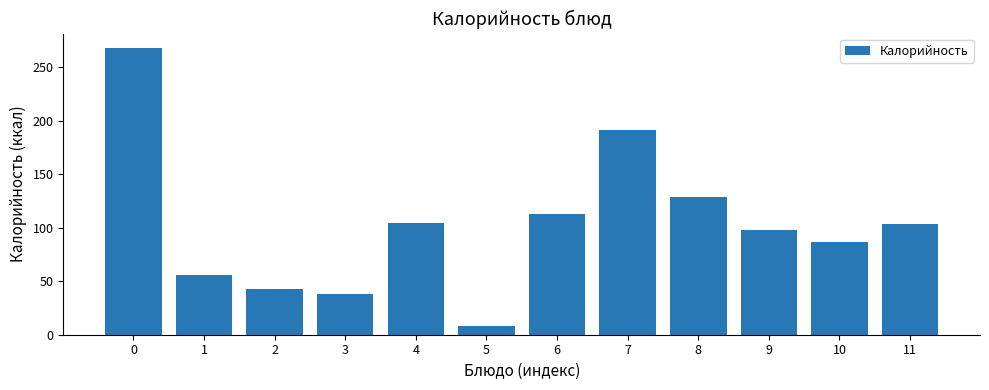

How many bars are there in total?

12